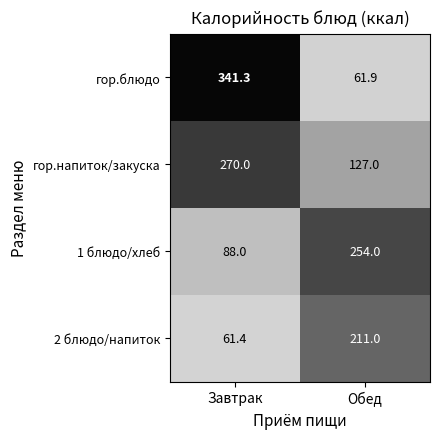

Rank the series at Обед from lowest to highest value.

гор.блюдо, гор.напиток/закуска, 2 блюдо/напиток, 1 блюдо/хлеб